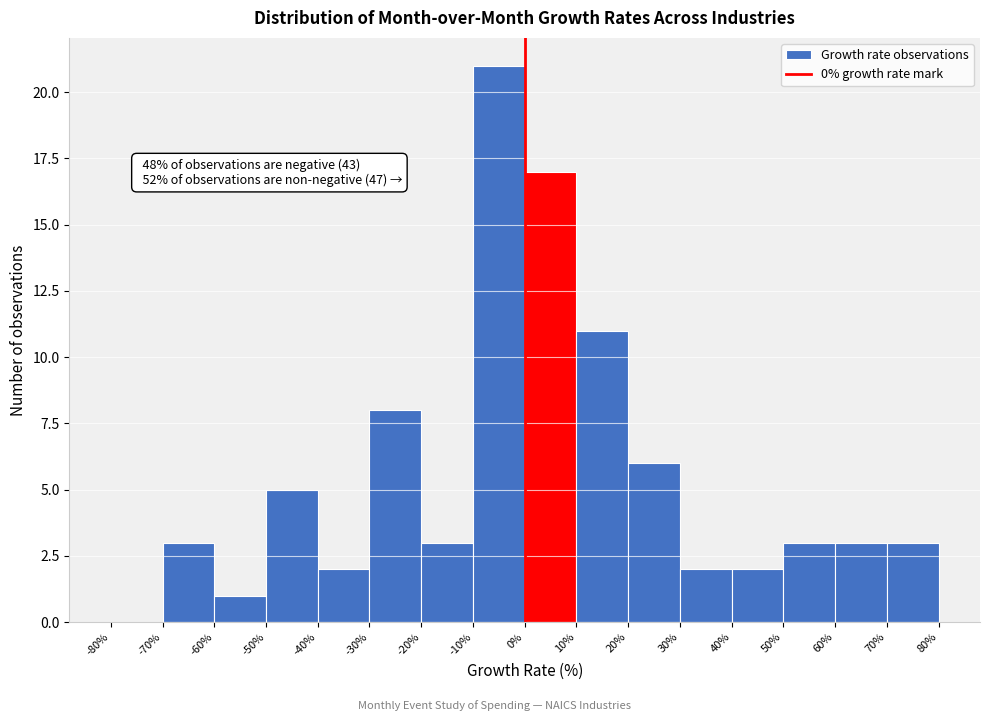

Which range on the x-axis has the tallest bar?

-10% to 0%